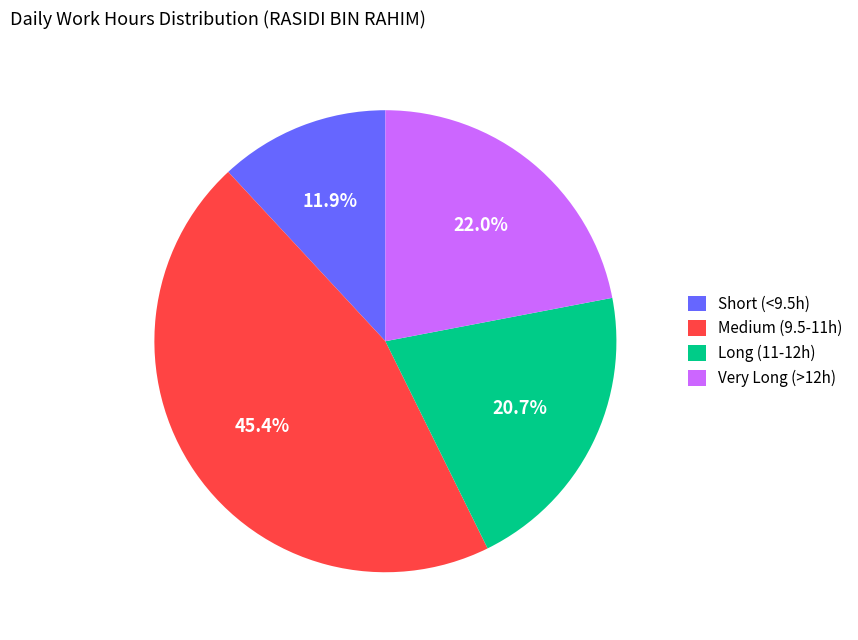

What percentage is NOT represented by Long (11-12h)?

79.3%